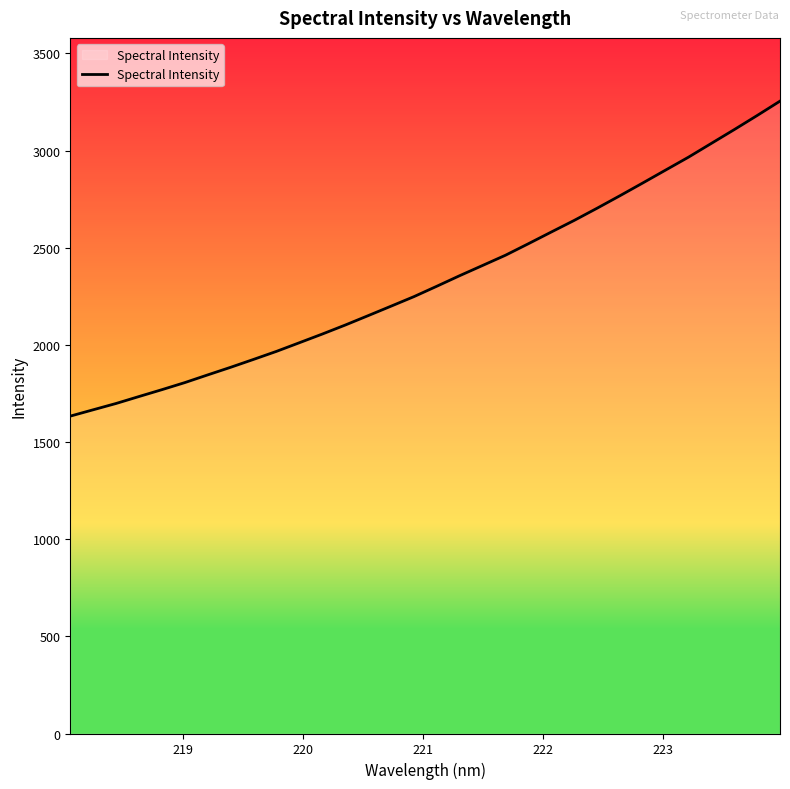

What is the difference between the maximum and minimum values?

1621.1